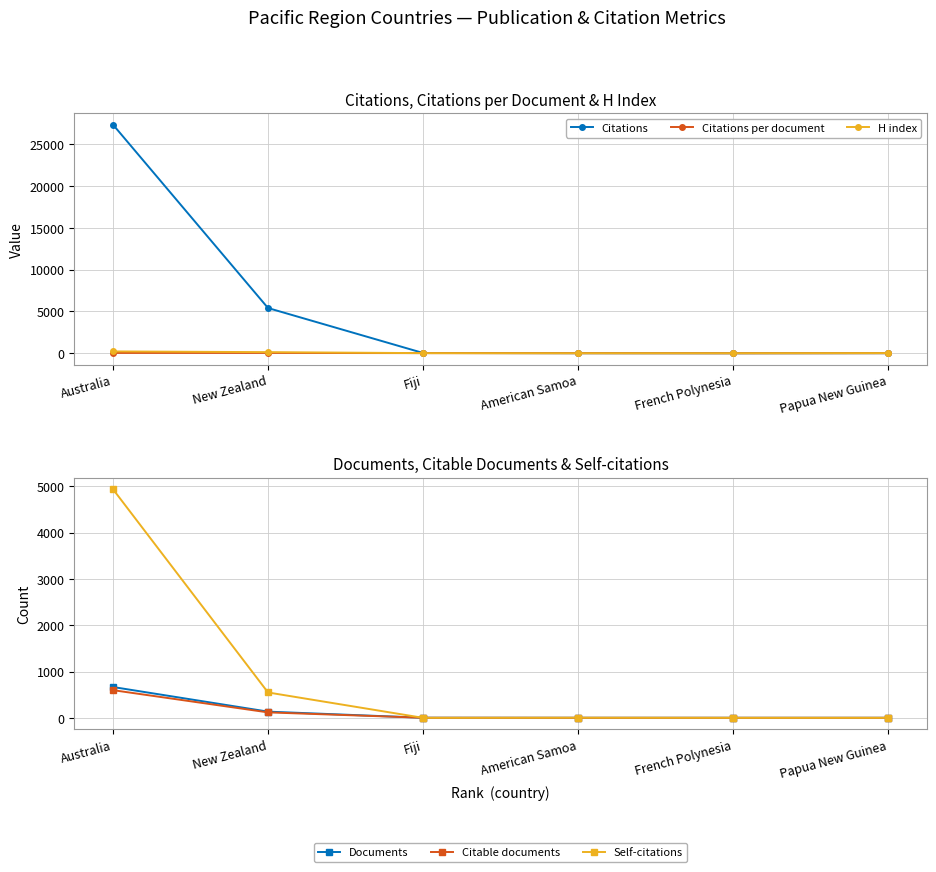

What is the value of the Citations per document point at the 1st from the left?

41.0